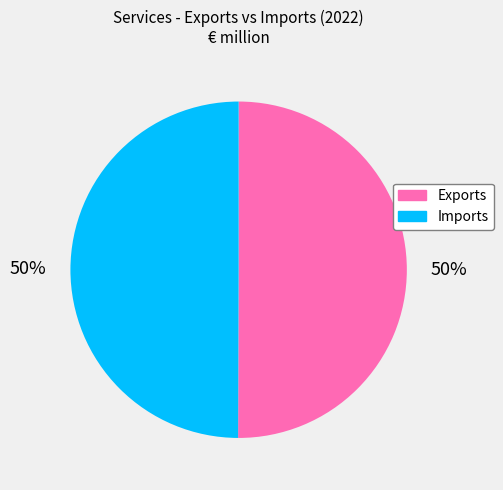

Do Exports and Imports together represent more than half of the pie?

Yes